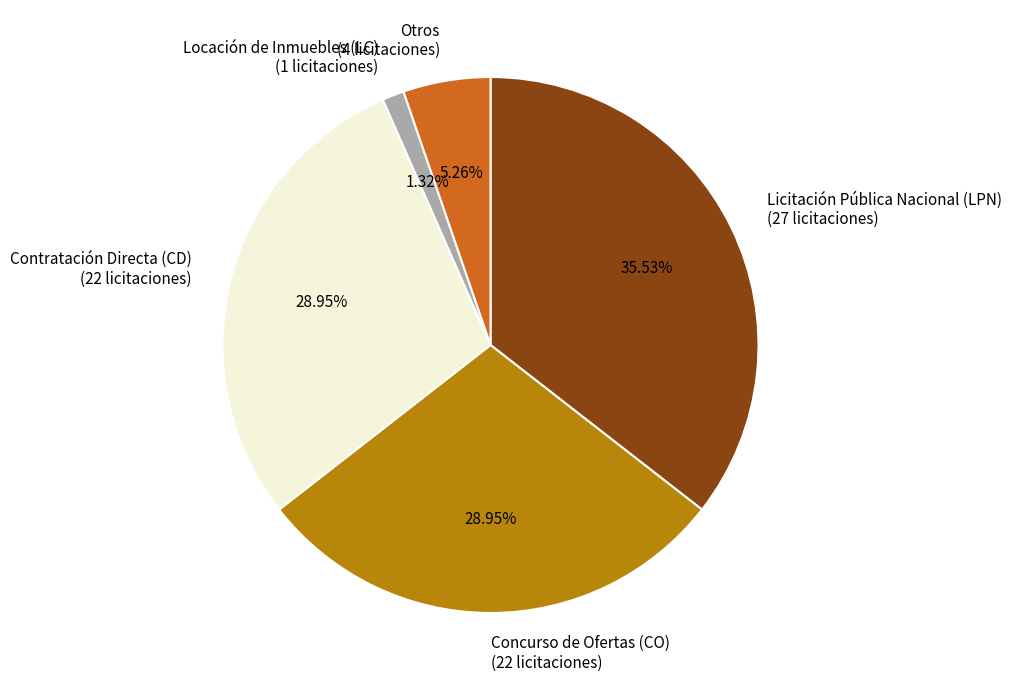

Which has a higher value, Otros (4 licitaciones) or Contratación Directa (CD) (22 licitaciones)?

Contratación Directa (CD) (22 licitaciones)